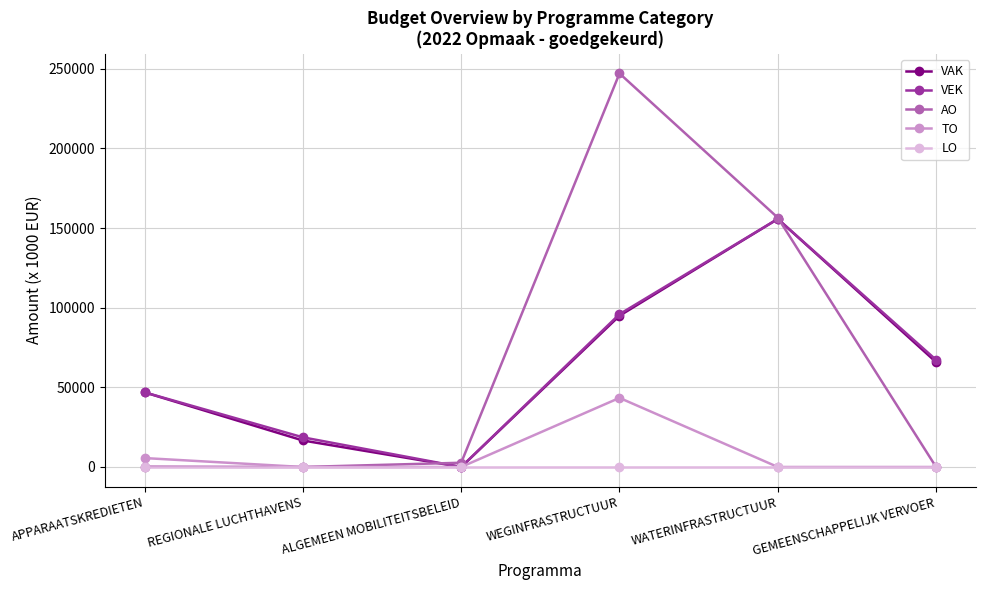

Rank the categories by VEK value from lowest to highest.

ALGEMEEN MOBILITEITSBELEID, REGIONALE LUCHTHAVENS, APPARAATSKREDIETEN, GEMEENSCHAPPELIJK VERVOER, WEGINFRASTRUCTUUR, WATERINFRASTRUCTUUR